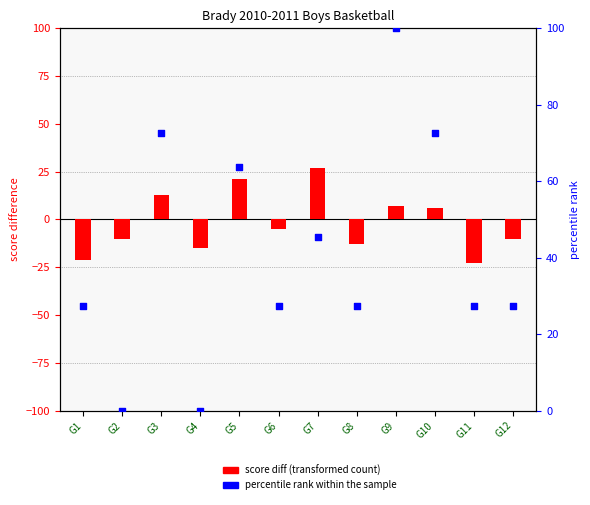

Which series reaches the minimum Y coordinate?

score diff (transformed count)